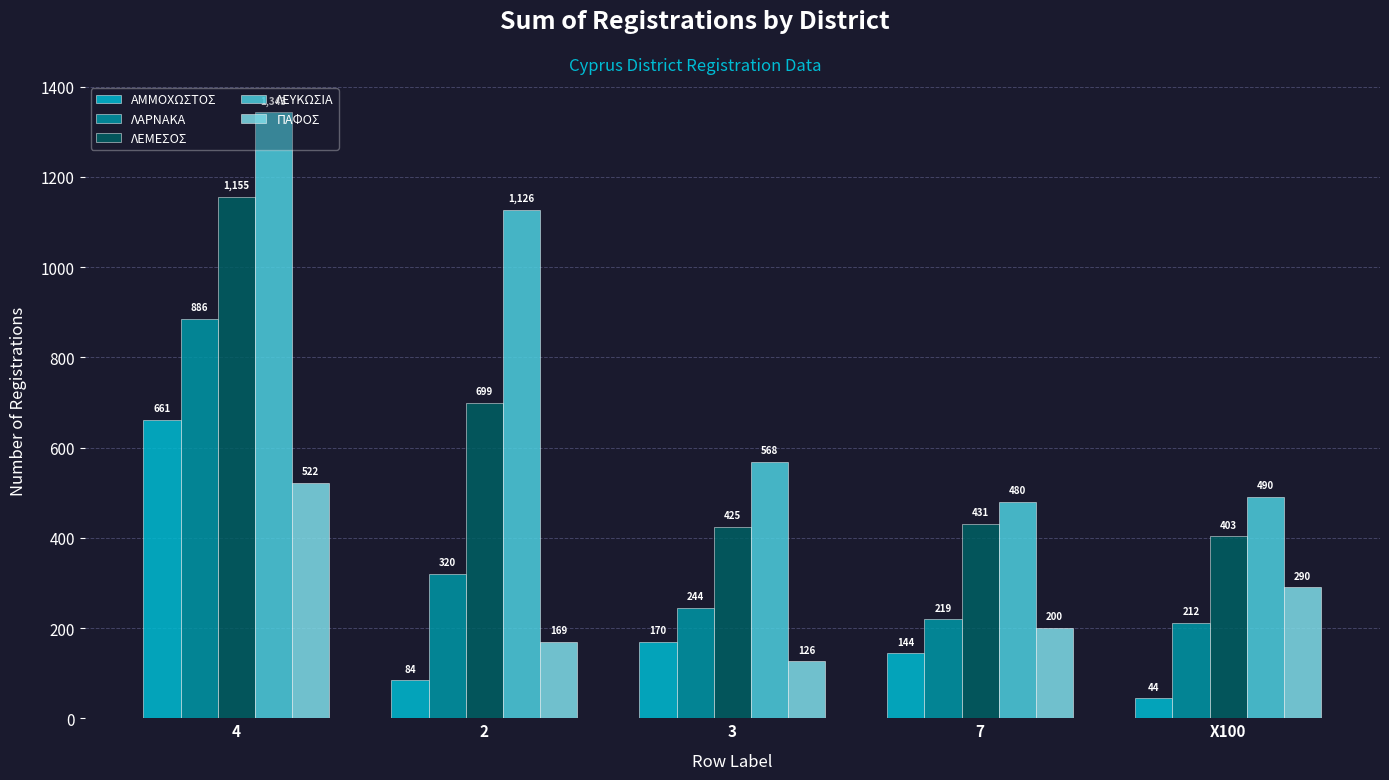

Rank the series by their maximum value, from highest to lowest.

ΛΕΥΚΩΣΙΑ, ΛΕΜΕΣΟΣ, ΛΑΡΝΑΚΑ, ΑΜΜΟΧΩΣΤΟΣ, ΠΑΦΟΣ